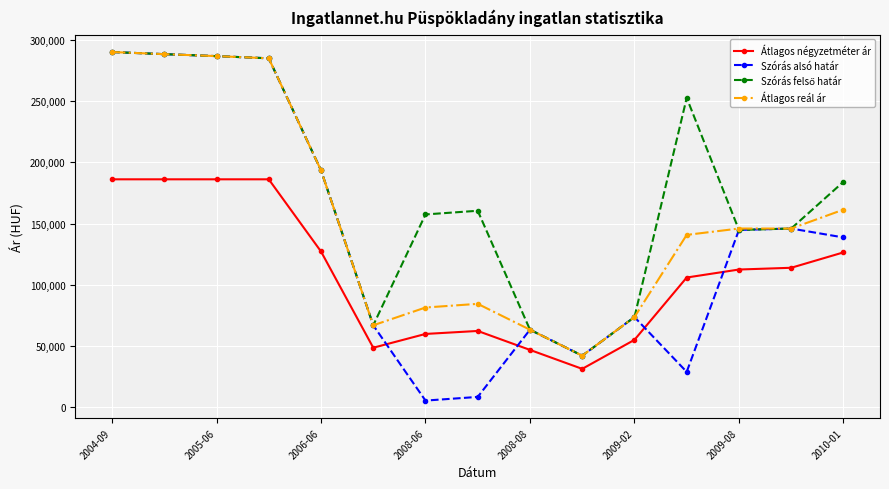

True or false: Átlagos reál ár and Átlagos négyzetméter ár intersect in this chart.

False